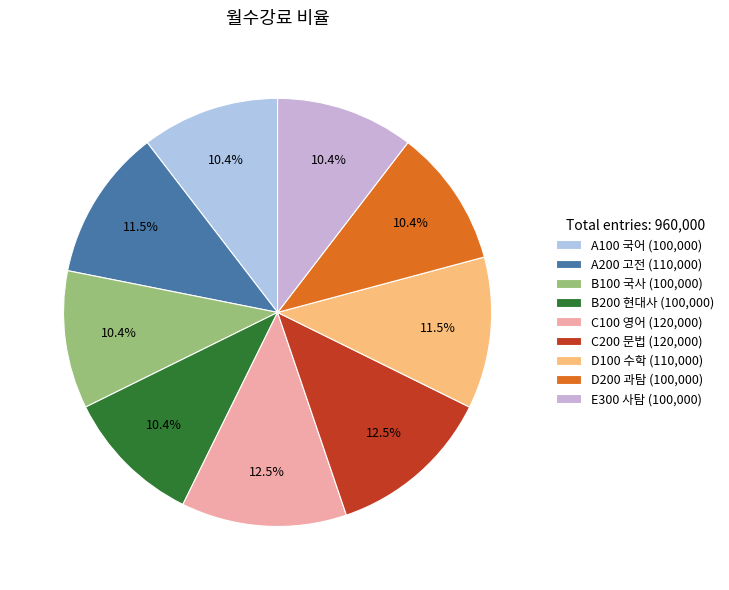

What is the change in value from B100 국사 to C200 문법?

+20000